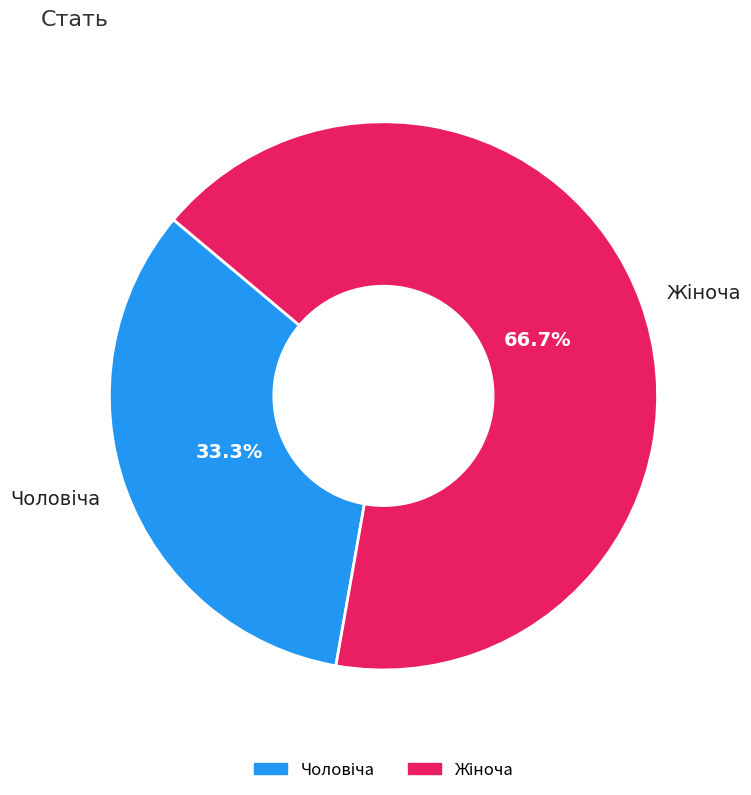

Does any single category account for the majority?

Yes